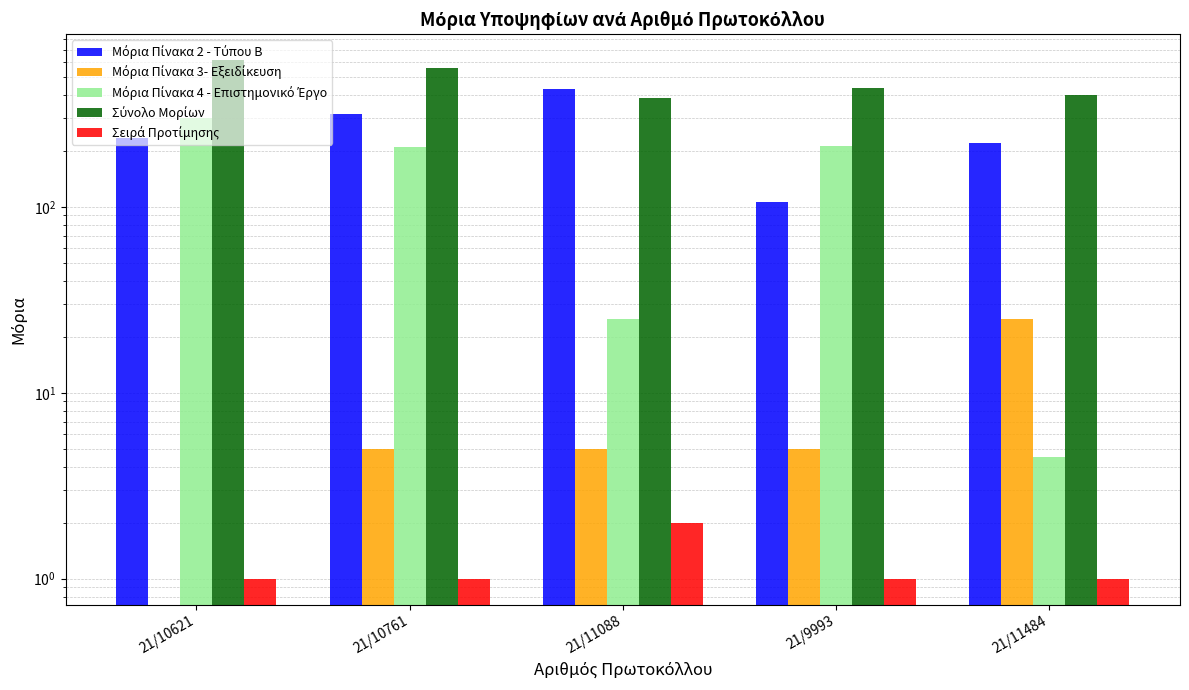

Reading right to left, what are all the values shown in this chart?

Μόρια Πίνακα 2 - Τύπου Β: 21/11484=220.8	21/9993=106.6	21/11088=429.8	21/10761=316.9	21/10621=235.8
Μόρια Πίνακα 3- Εξειδίκευση: 21/11484=25.0	21/9993=5.0	21/11088=5.0	21/10761=5.0	21/10621=0.0
Μόρια Πίνακα 4 - Επιστημονικό Έργο: 21/11484=4.5	21/9993=212.3	21/11088=25.0	21/10761=211.2	21/10621=300.0
Σύνολο Μορίων: 21/11484=399.3	21/9993=433.9	21/11088=385.0	21/10761=555.4	21/10621=615.8
Σειρά Προτίμησης: 21/11484=1.0	21/9993=1.0	21/11088=2.0	21/10761=1.0	21/10621=1.0